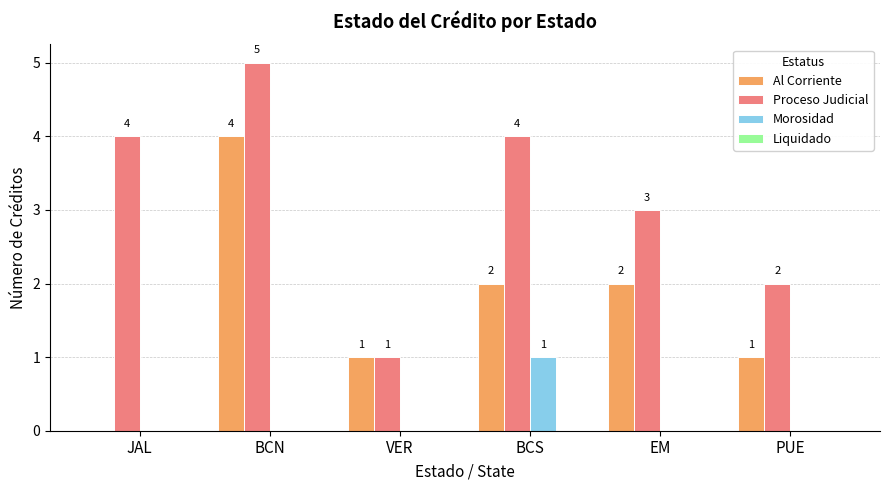

Reading left to right, list all the values displayed in this chart.

Al Corriente: JAL=0	BCN=4	VER=1	BCS=2	EM=2	PUE=1
Proceso Judicial: JAL=4	BCN=5	VER=1	BCS=4	EM=3	PUE=2
Morosidad: JAL=0	BCN=0	VER=0	BCS=1	EM=0	PUE=0